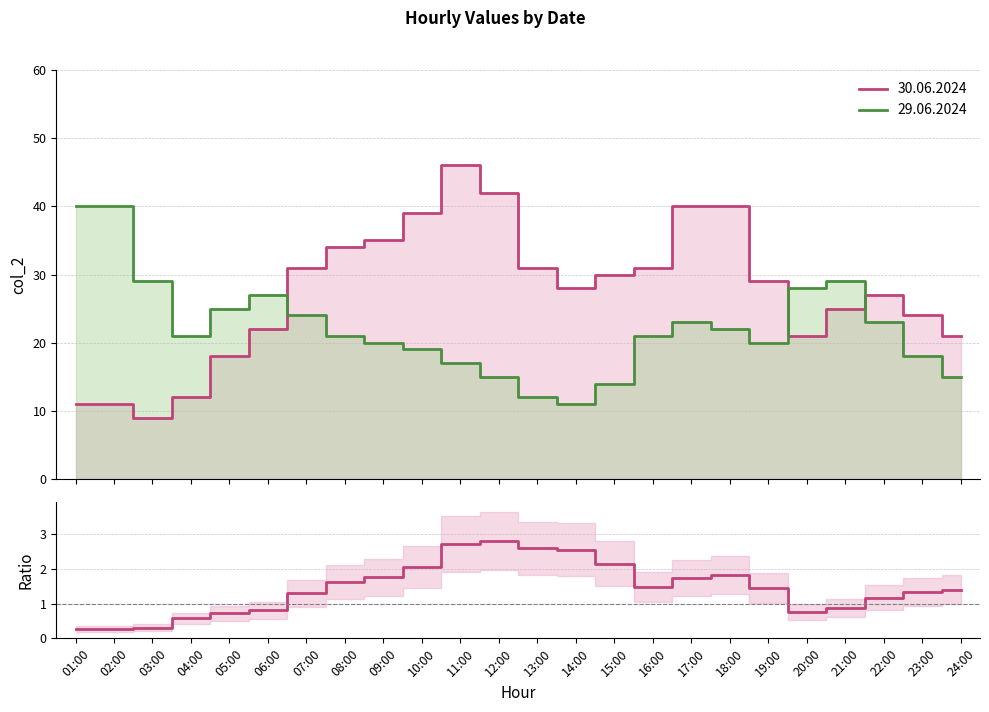

What is the difference between the second highest and minimum values?

2.4